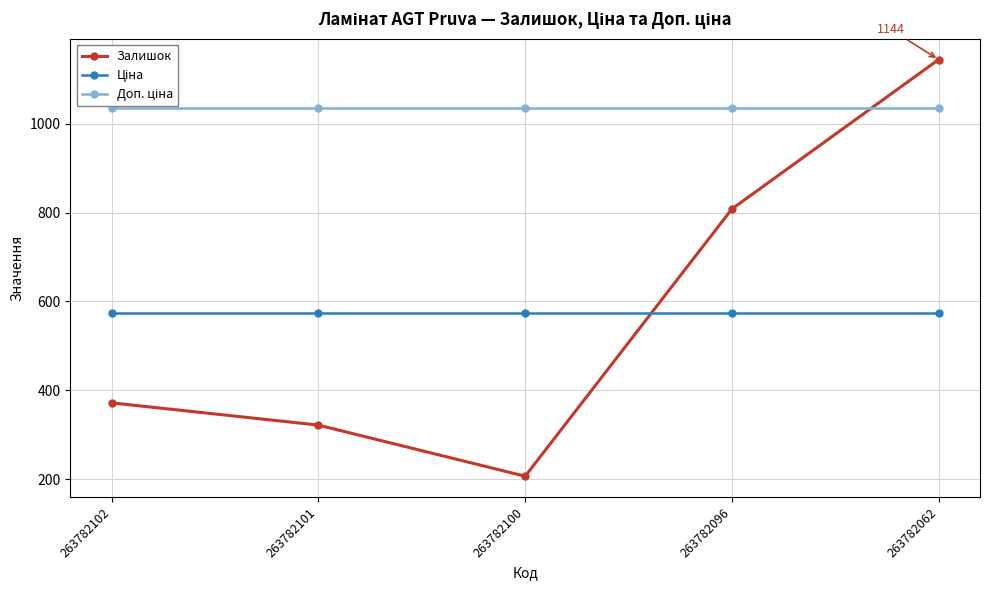

True or false: Доп. ціна has a value of 1686.9 at 263782102.

False